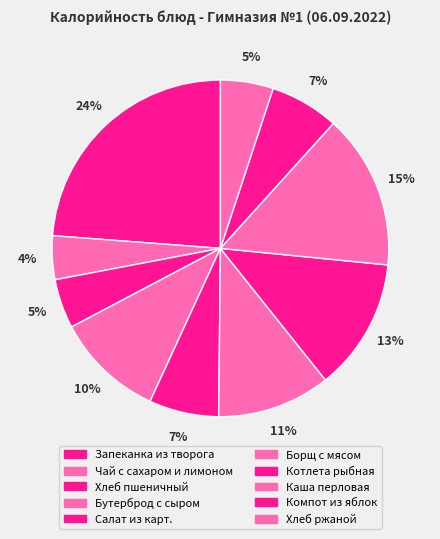

To the nearest percent, what portion does Котлета рыбная represent?

13%